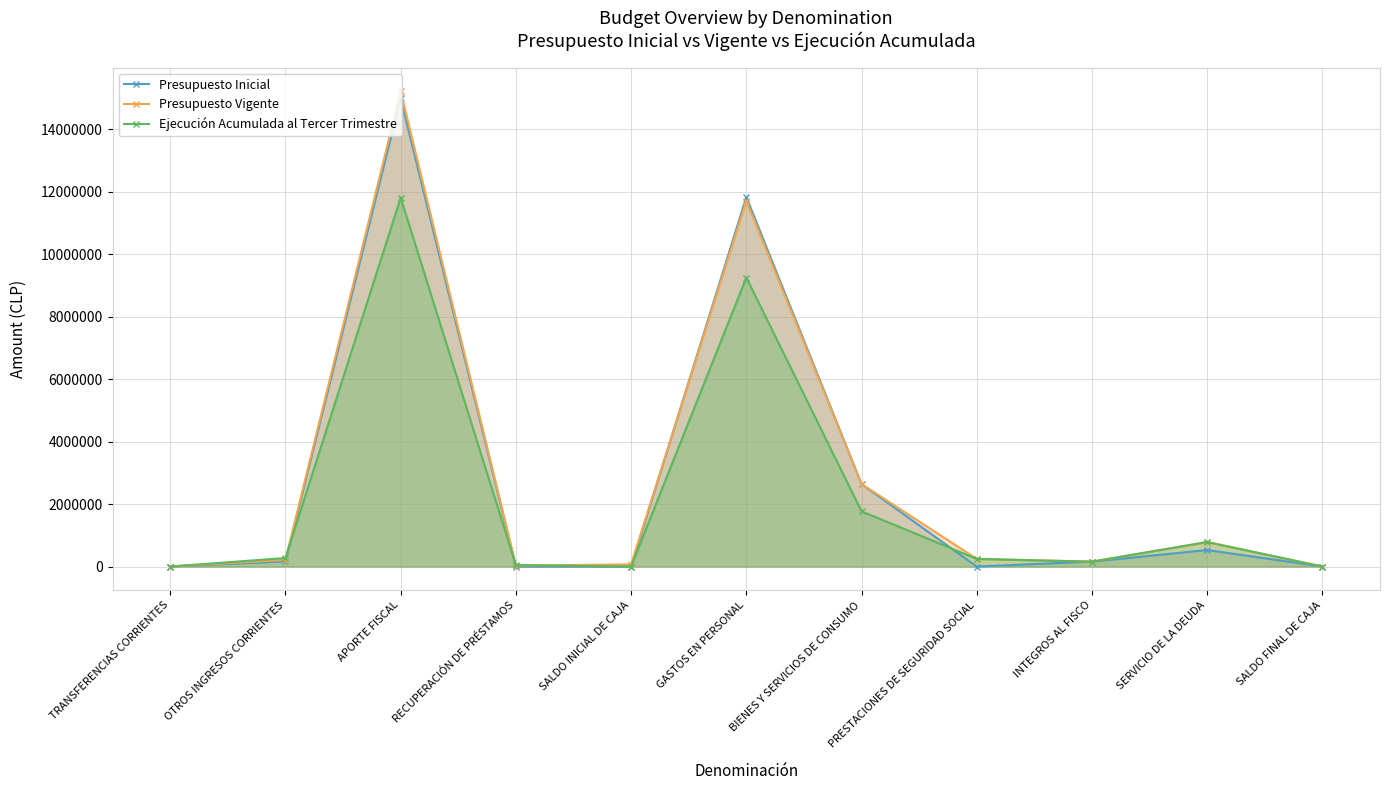

What position from the right is APORTE FISCAL?

9